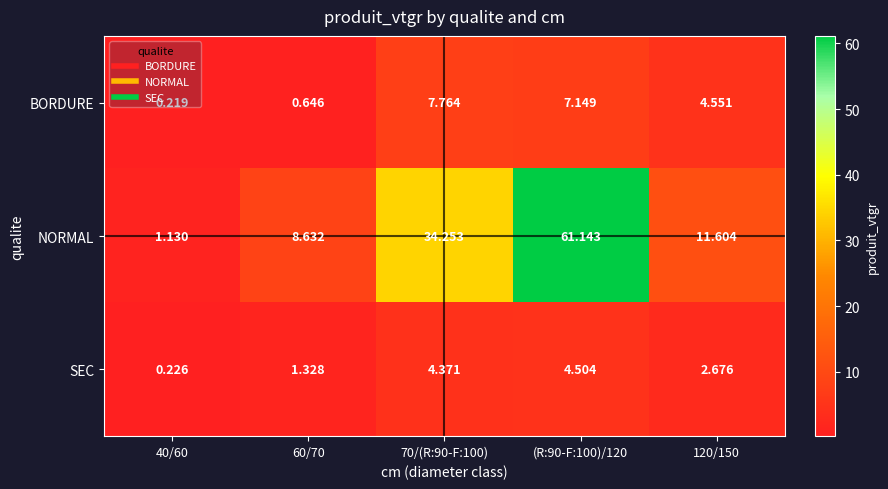

Which series has the widest spread of values?

NORMAL